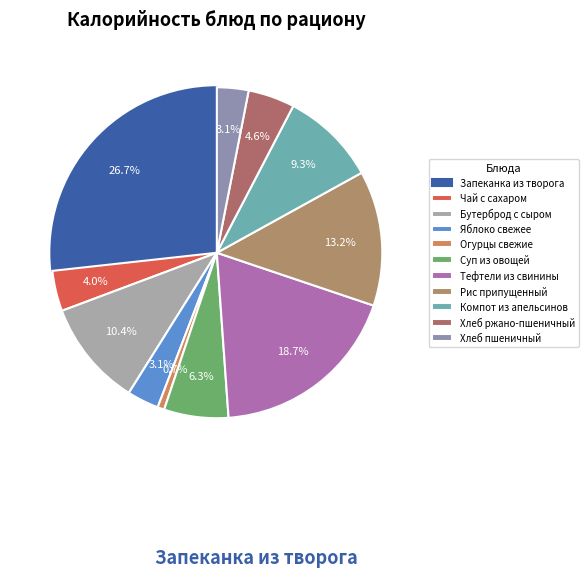

True or false: Огурцы свежие accounts for 1% of the total.

True